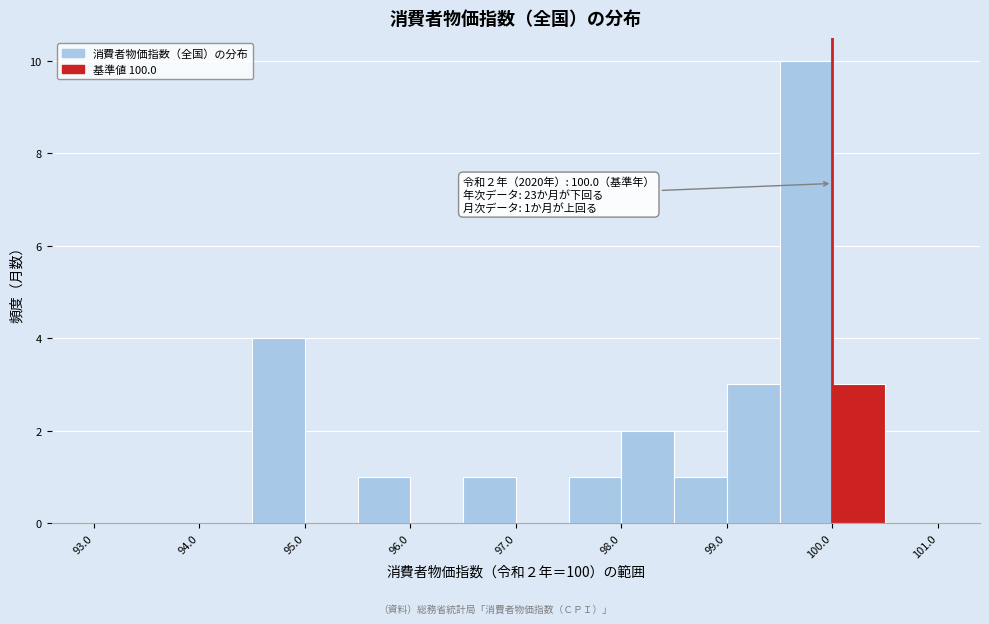

Which range on the x-axis has the tallest bar?

99.5 to 100.0